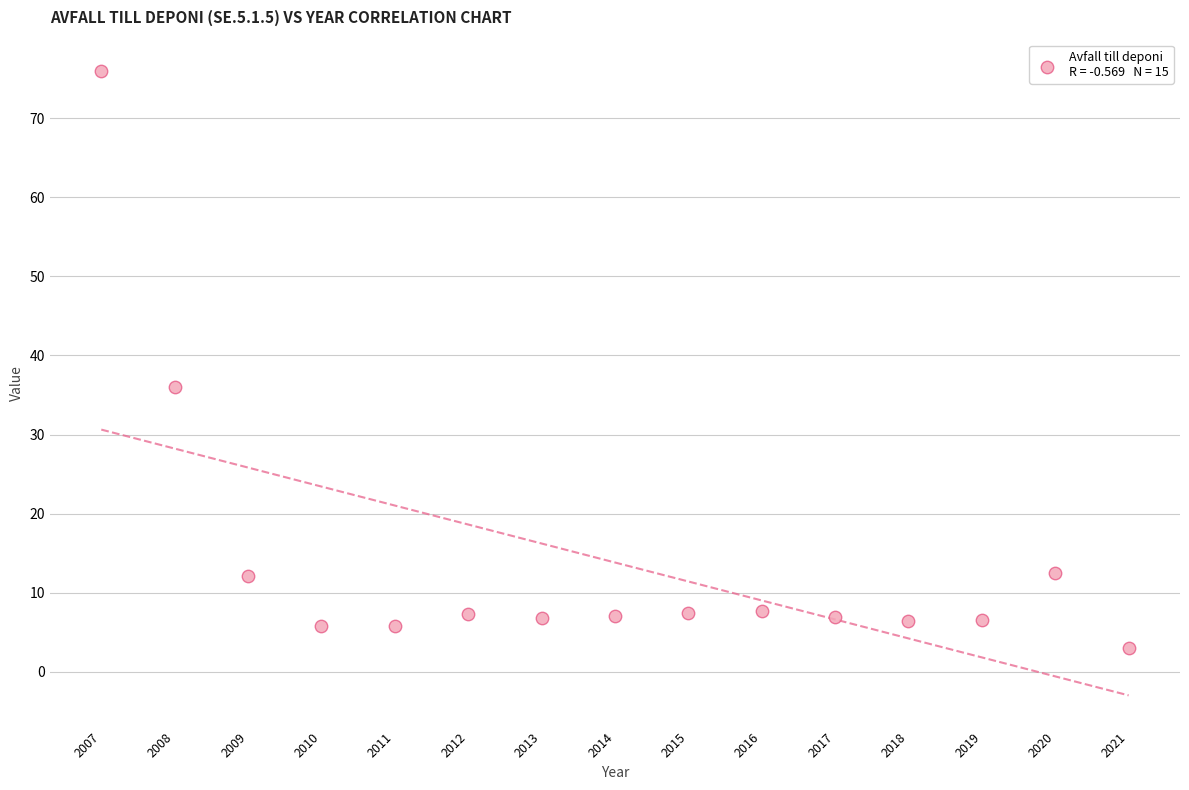

What Y value in the scatter plot is closest to 39?

36.0